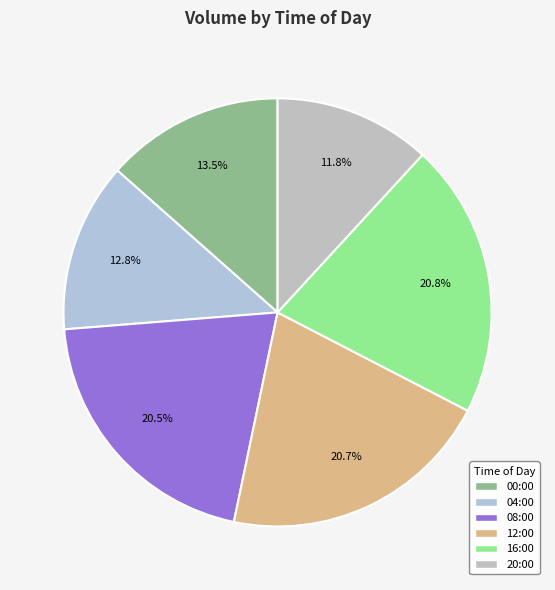

Does 16:00 represent more than half of the total?

No